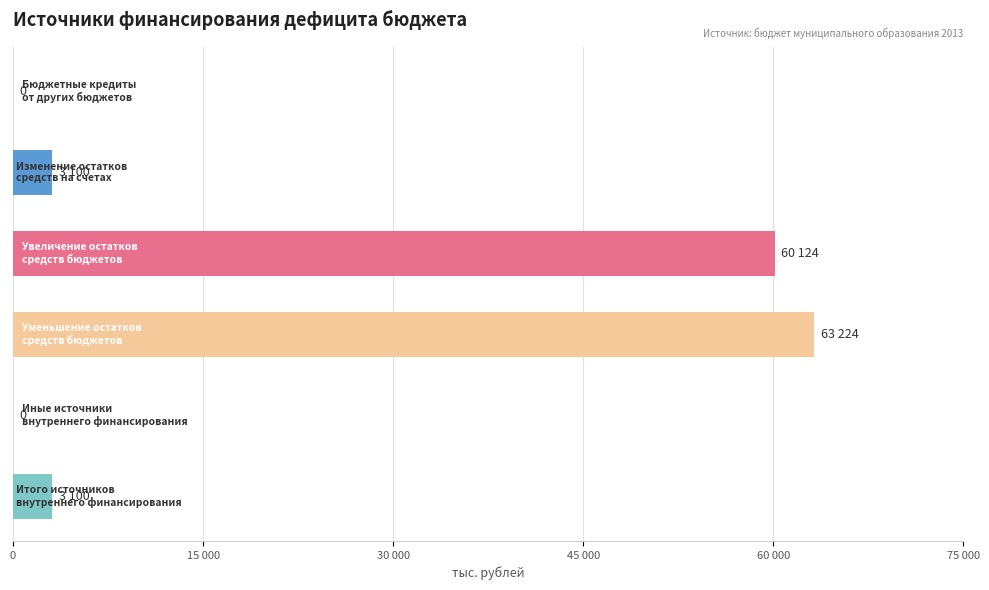

Does the chart contain stacked bars?

No